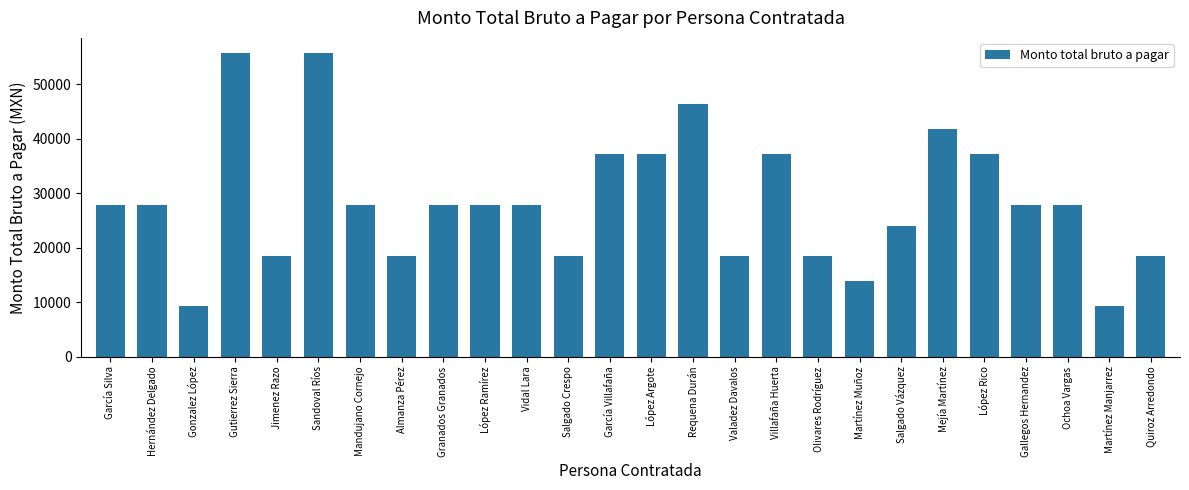

Which has a higher value, López Rico or Valadez Davalos?

López Rico